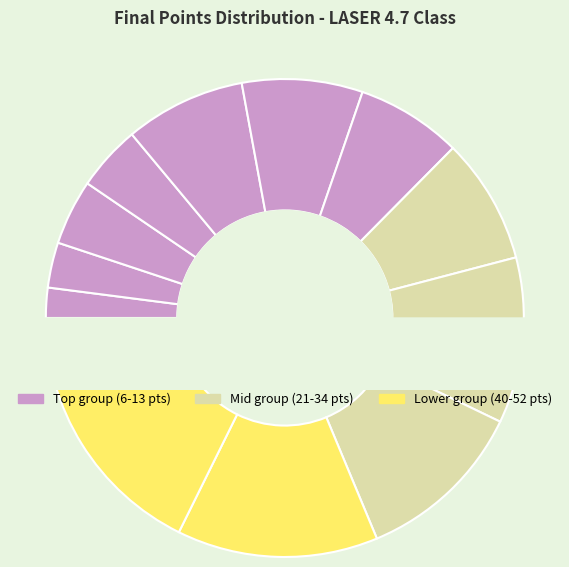

The НИКОЛА МАТЕВ slice represents 8% of the pie. True or false?

True